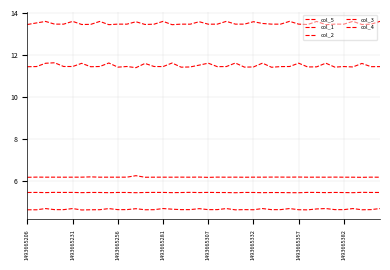

Reading right to left, what are all the values shown in this chart?

col_5: 11.4	11.4	11.6	11.4	11.4	11.4	11.6	11.4	11.4	11.6	11.4	11.4	11.4	11.6	11.4	11.4	11.6	11.4	11.4	11.6	11.5	11.4	11.4	11.6	11.4	11.4	11.6	11.4	11.4	11.4	11.6	11.4	11.4	11.6	11.4	11.4	11.6	11.6	11.4	11.4
col_1: 13.6	13.5	13.4	13.6	13.5	13.5	13.4	13.6	13.4	13.5	13.6	13.5	13.5	13.5	13.6	13.5	13.5	13.6	13.5	13.5	13.6	13.5	13.5	13.4	13.6	13.5	13.5	13.6	13.5	13.5	13.4	13.6	13.5	13.4	13.6	13.5	13.5	13.6	13.5	13.5
col_2: 4.7	4.6	4.6	4.7	4.6	4.6	4.7	4.7	4.6	4.6	4.7	4.6	4.6	4.7	4.6	4.6	4.6	4.7	4.6	4.6	4.7	4.6	4.6	4.6	4.7	4.6	4.6	4.7	4.6	4.6	4.7	4.6	4.6	4.6	4.7	4.6	4.6	4.7	4.6	4.6
col_3: 6.2	6.2	6.2	6.2	6.2	6.2	6.2	6.2	6.2	6.2	6.2	6.2	6.2	6.2	6.2	6.2	6.2	6.2	6.2	6.2	6.2	6.2	6.2	6.2	6.2	6.2	6.2	6.2	6.2	6.2	6.2	6.2	6.2	6.2	6.2	6.2	6.2	6.2	6.2	6.2
col_4: 5.4	5.4	5.4	5.4	5.4	5.4	5.4	5.4	5.4	5.4	5.4	5.4	5.4	5.4	5.4	5.4	5.4	5.4	5.4	5.4	5.4	5.4	5.4	5.4	5.4	5.4	5.4	5.4	5.4	5.4	5.4	5.4	5.4	5.4	5.4	5.4	5.4	5.4	5.4	5.4